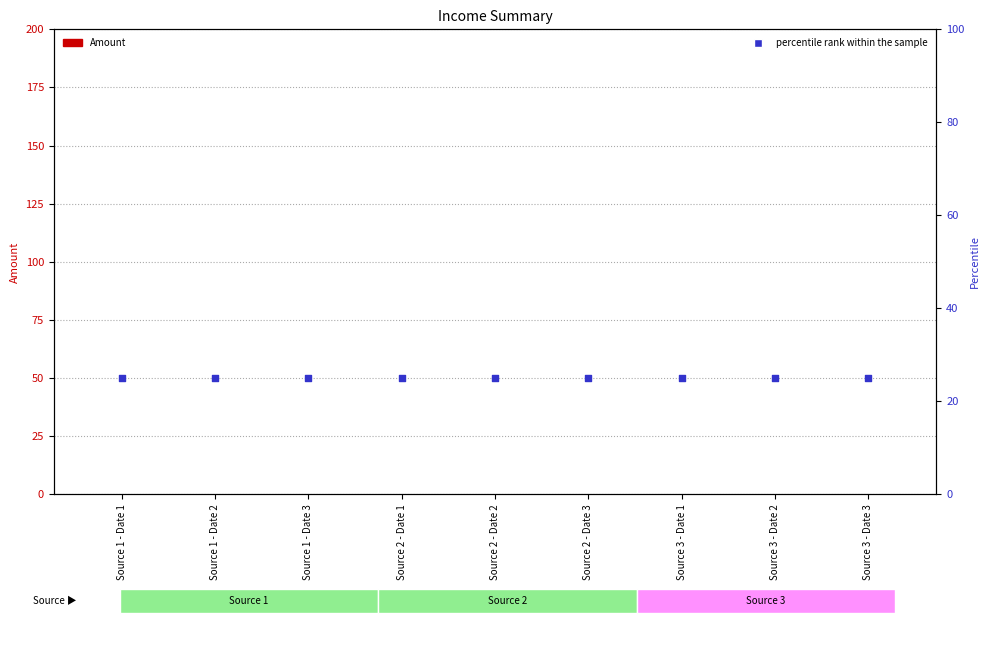

Which series has the largest total across all categories?

percentile rank within the sample